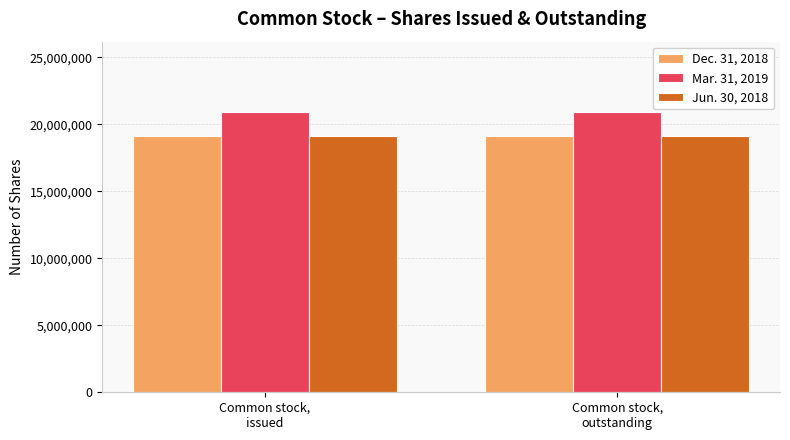

What position from the left is Common stock,
outstanding?

2